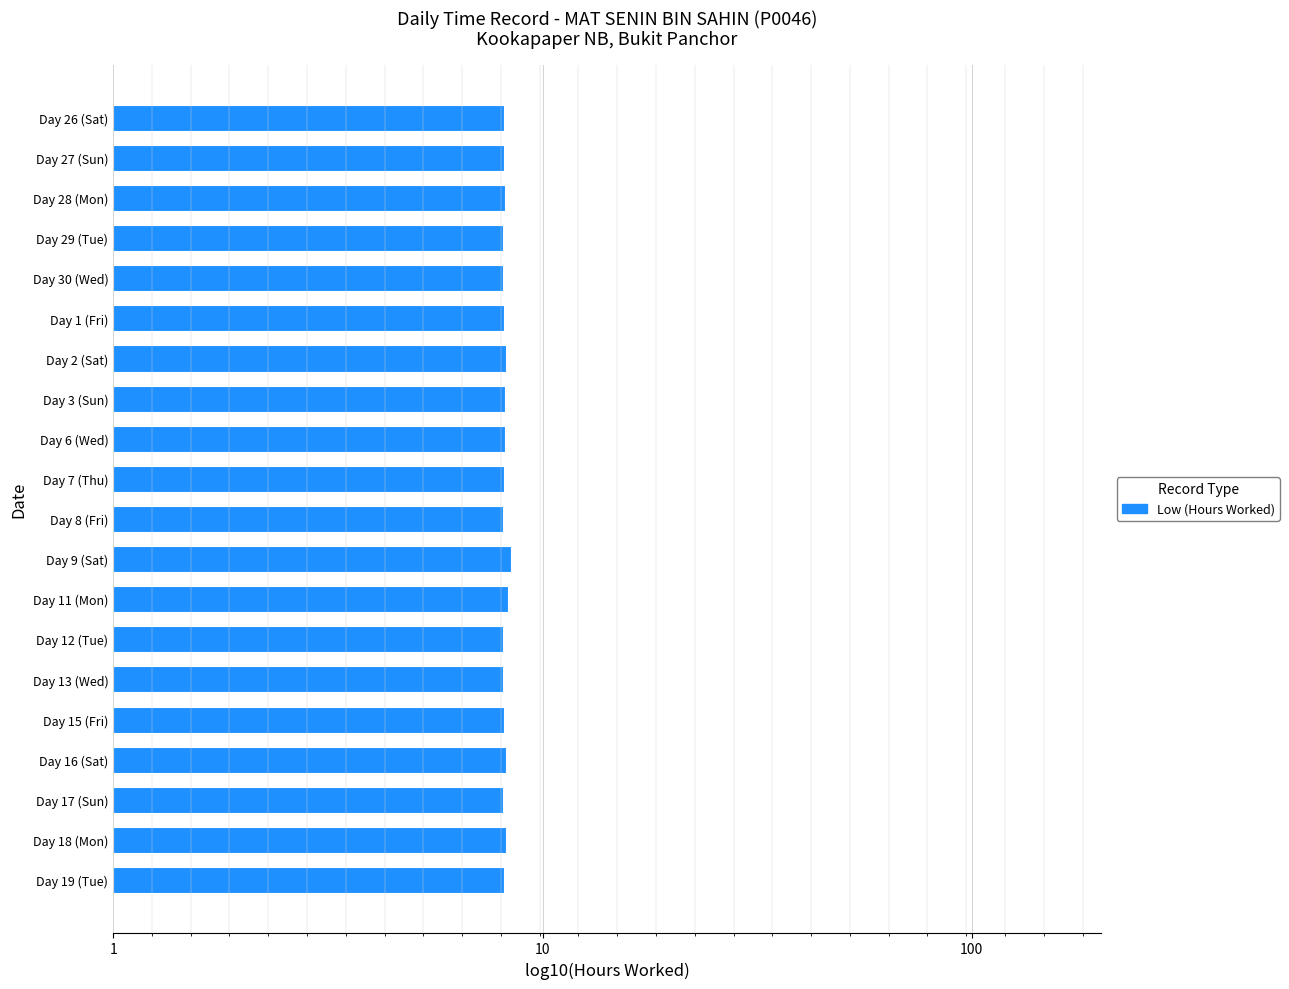

Does the chart contain any negative values?

No